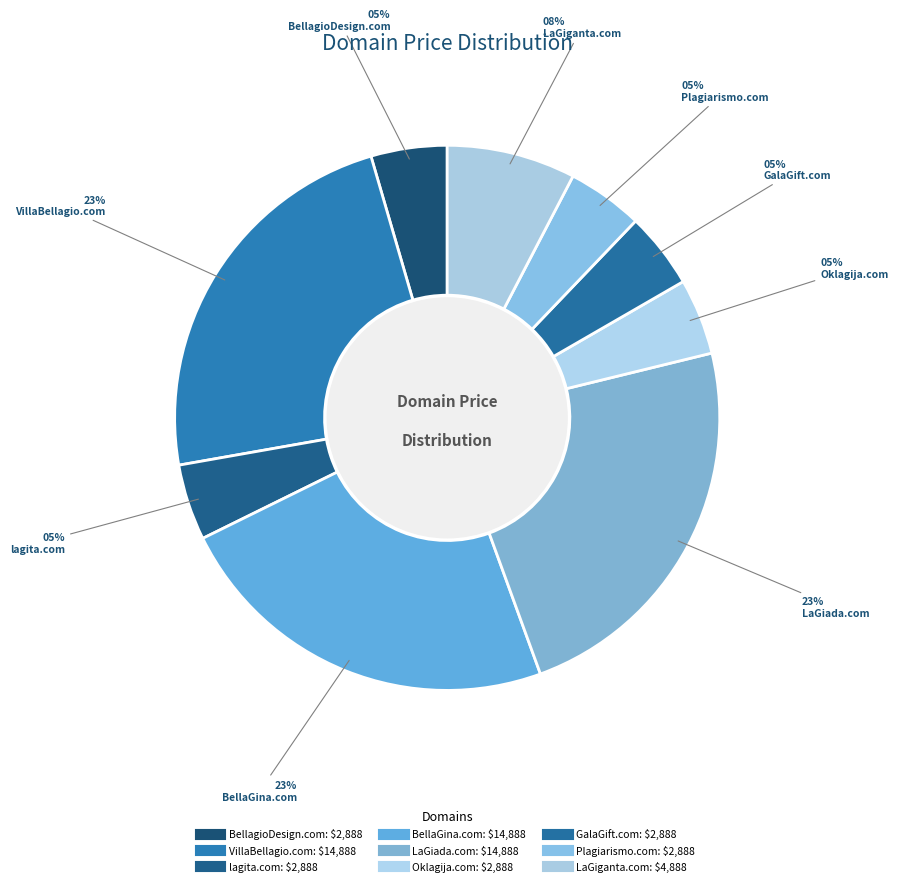

How many slices are in this pie chart?

9